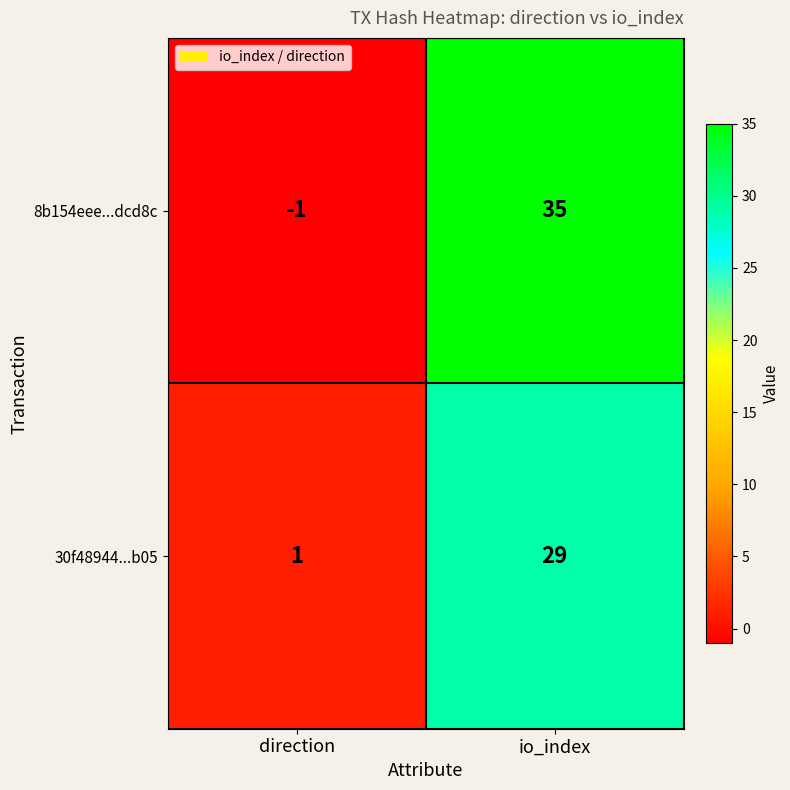

How many data points does each series have?

2